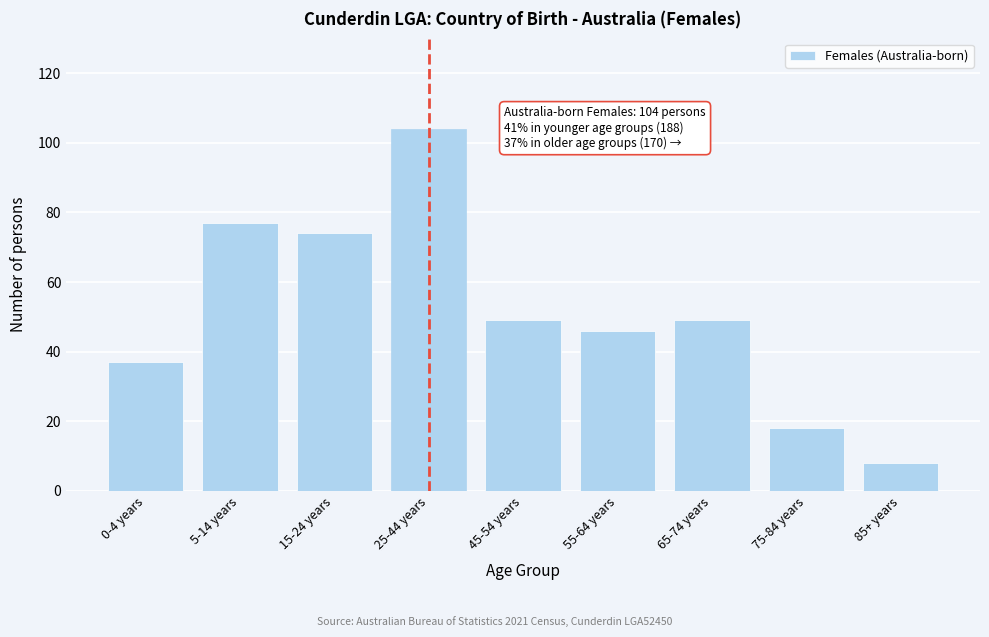

Reading left to right, what are all the values shown in this chart?

0-4 years=37	5-14 years=77	15-24 years=74	25-44 years=104	45-54 years=49	55-64 years=46	65-74 years=49	75-84 years=18	85+ years=8